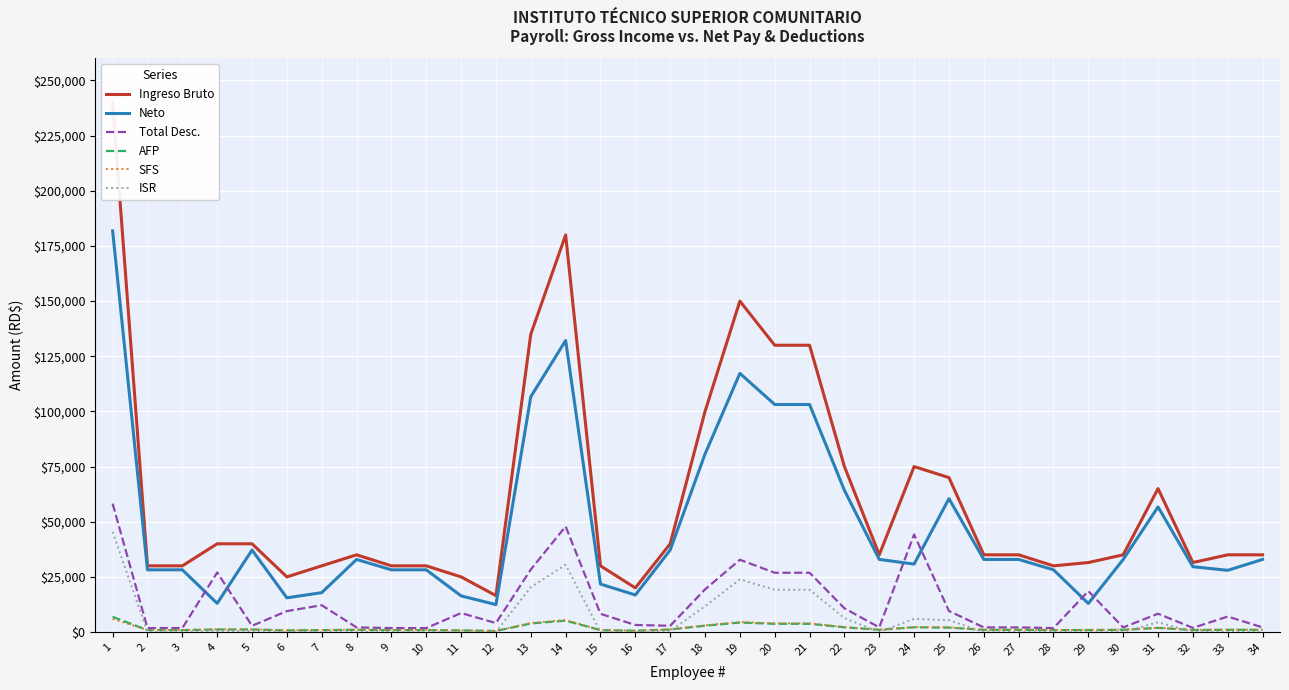

Where does the SFS series first go above 1064?

1